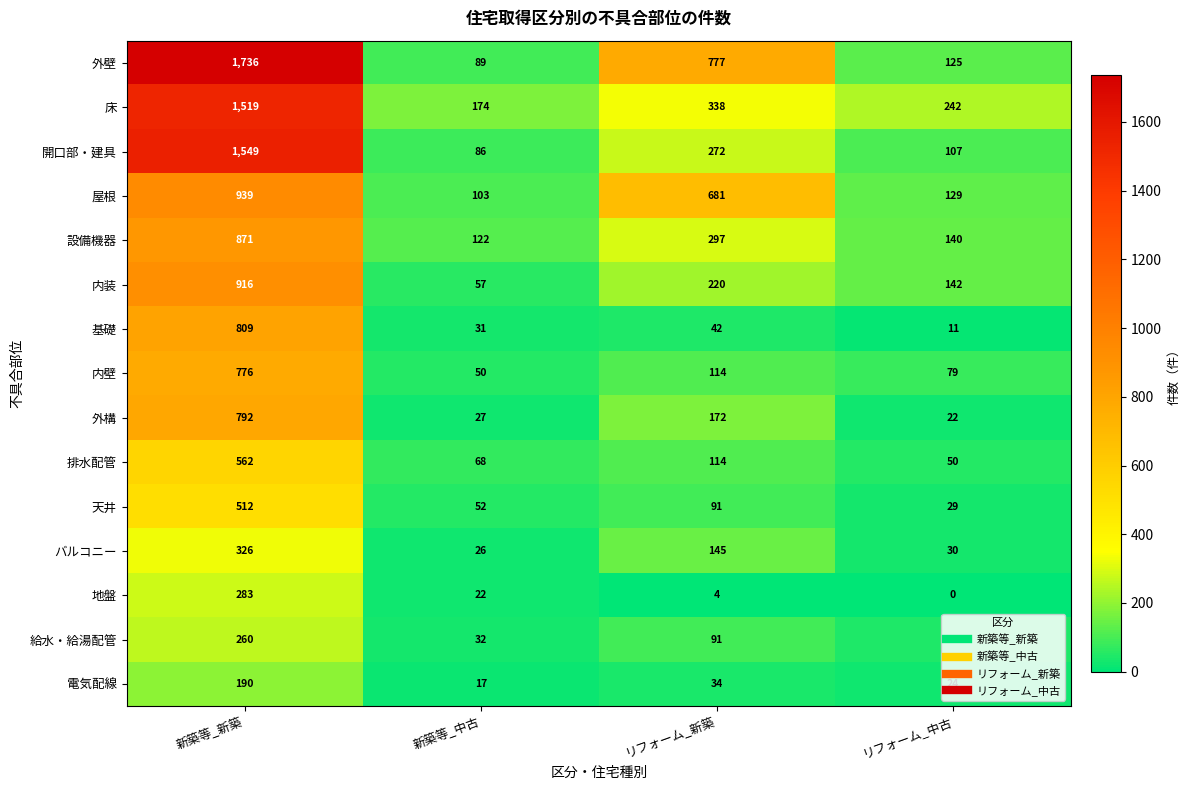

Which series has the largest range (max minus min)?

外壁